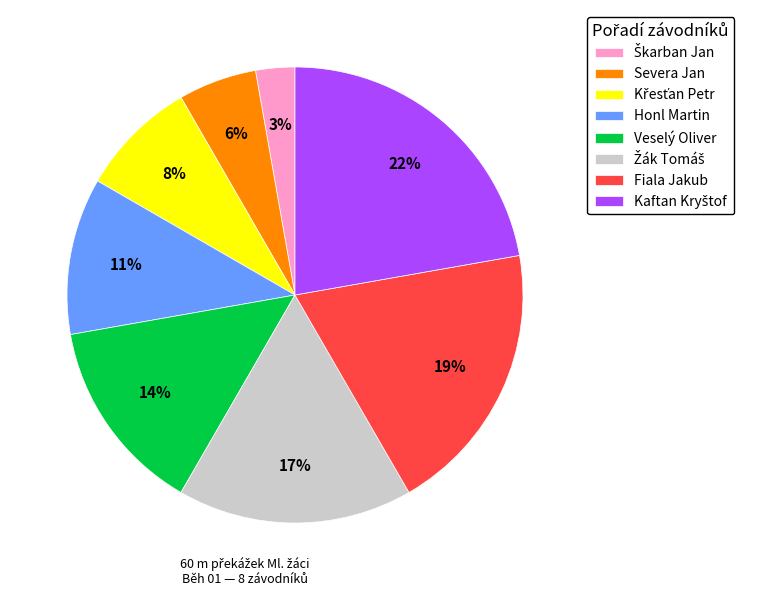

What percentage is the Honl Martin slice, to the nearest percent?

11%